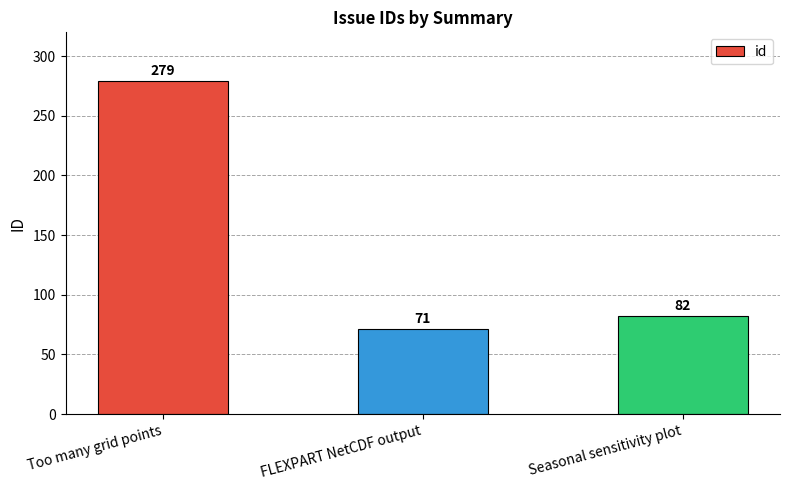

What is the change in value from Too many grid points to FLEXPART NetCDF output?

-208